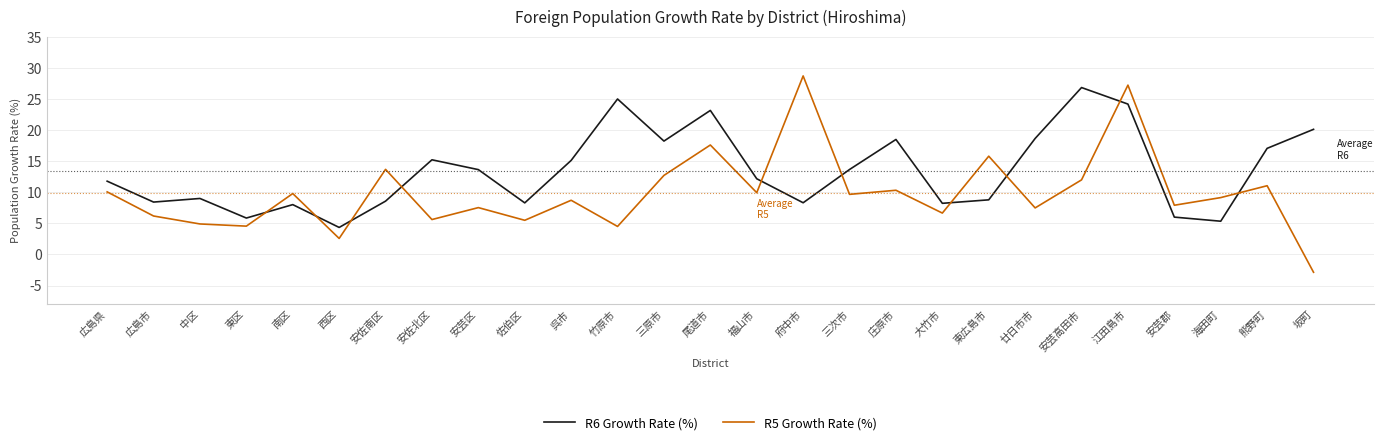

What is the spread (max minus min) of values at 熊野町?

6.0